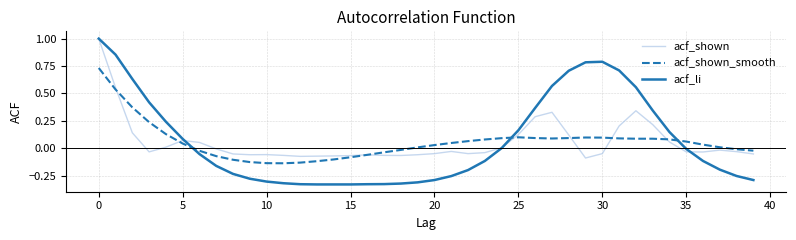

Which series has the largest range (max minus min)?

acf_li